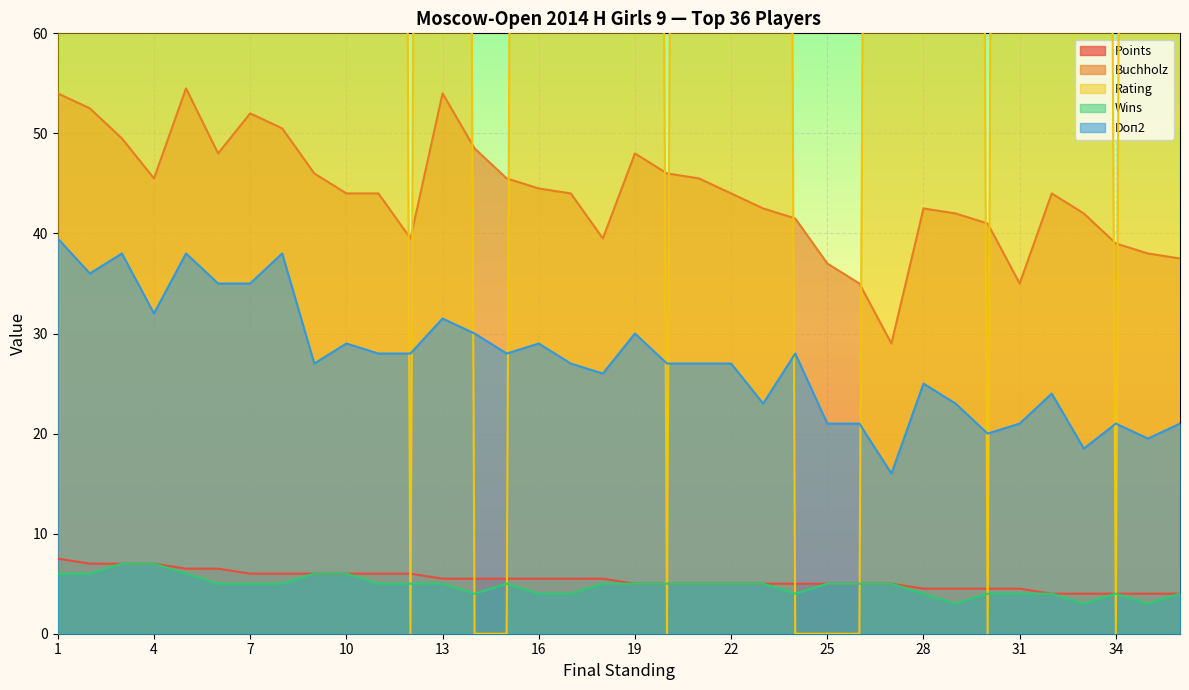

True or false: Doп2 and Points cross at least once.

False